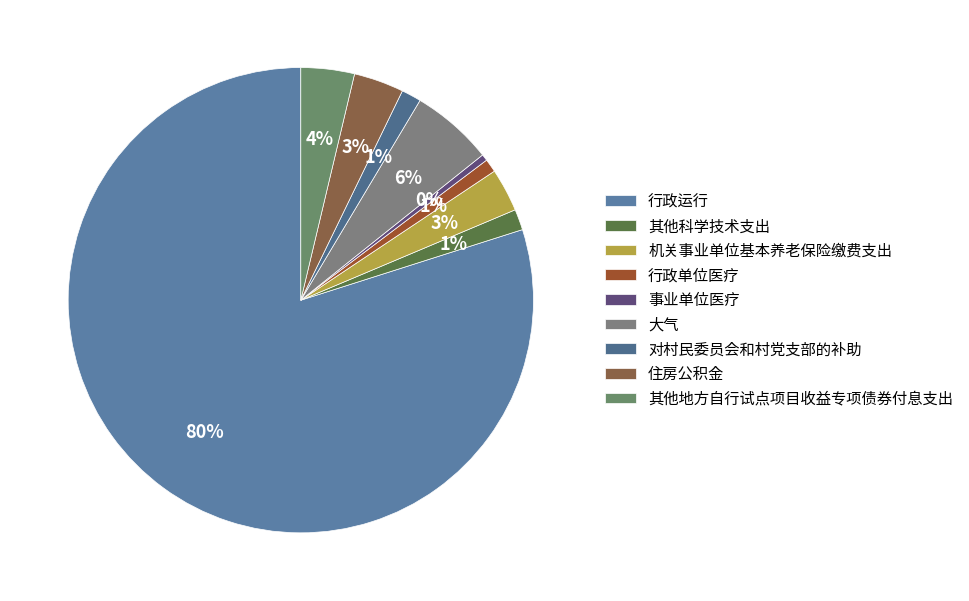

Count the number of slices in the pie.

9